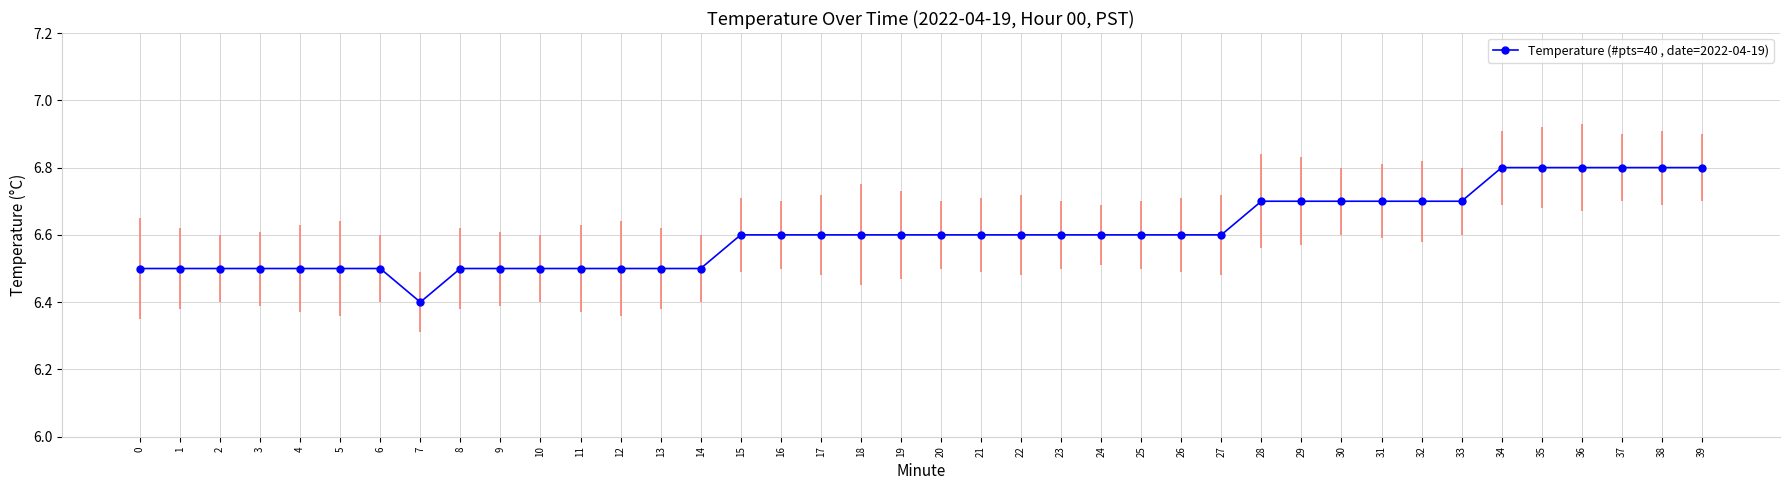

What is the ratio of the value at 25 to the value at 14?

1.0